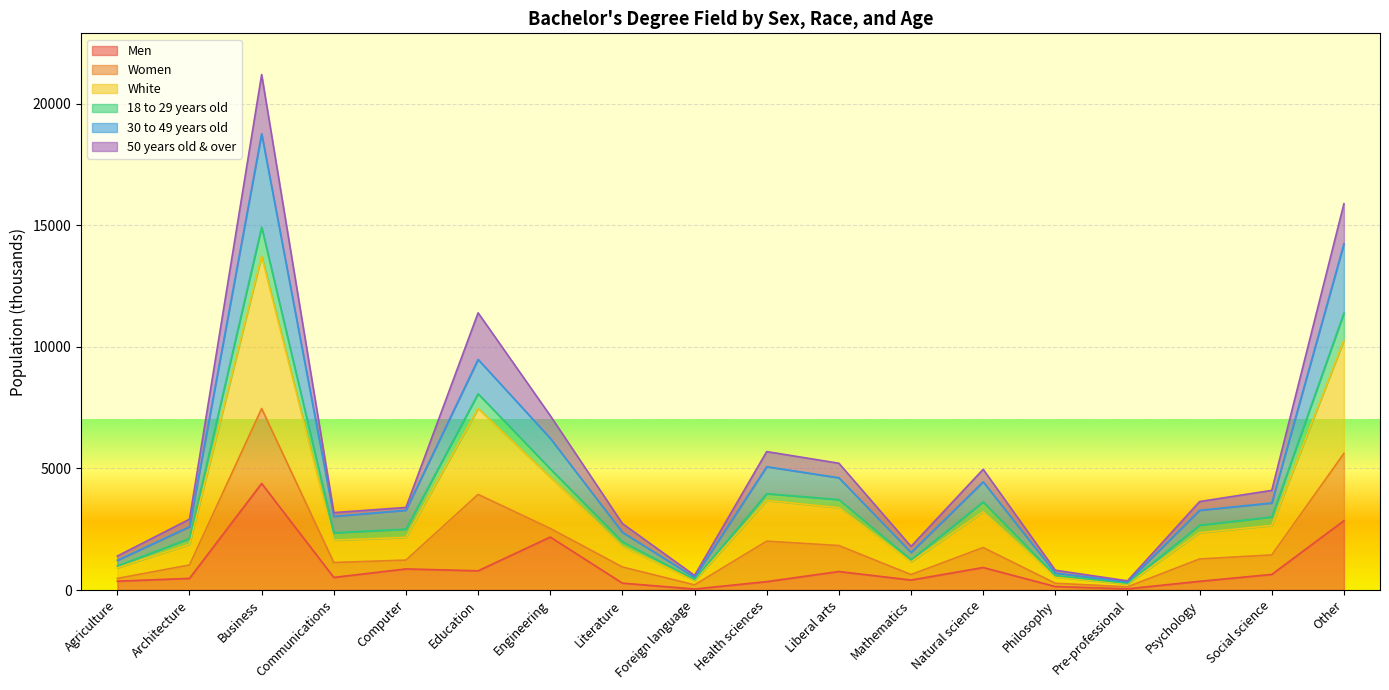

At which category is the sum across all series the highest?

Business